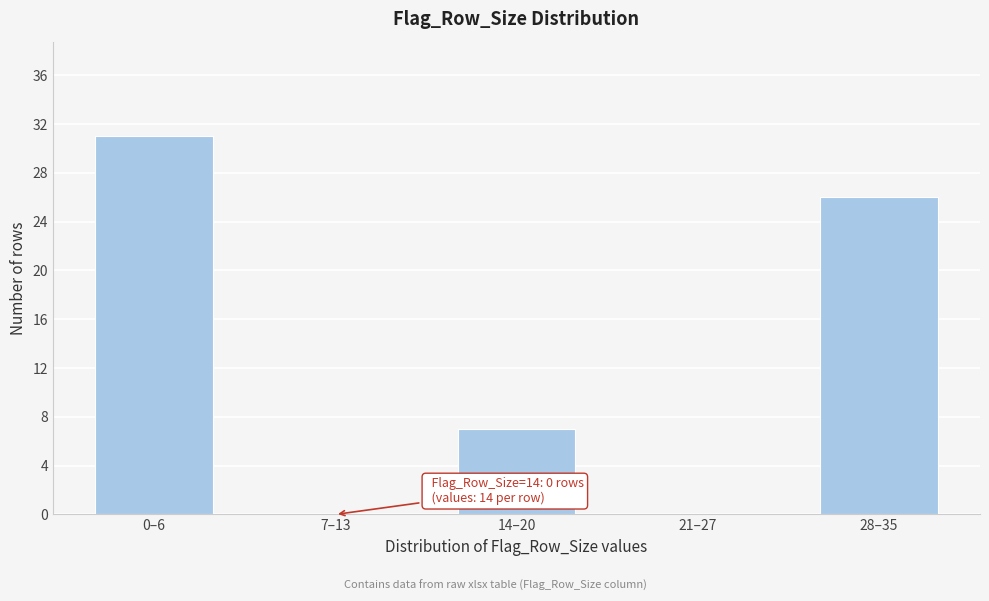

Reading right to left, extract all data points from this chart.

28–35=26	21–27=0	14–20=7	7–13=0	0–6=31